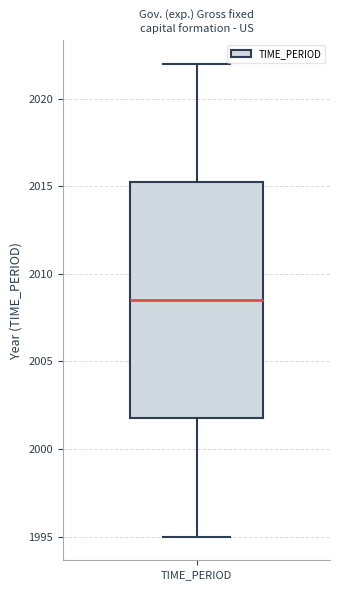

Where does the upper whisker of the box for TIME_PERIOD end on the y-axis? The values are not printed on the chart, so give them approximately, as read against the axis.

2022.0